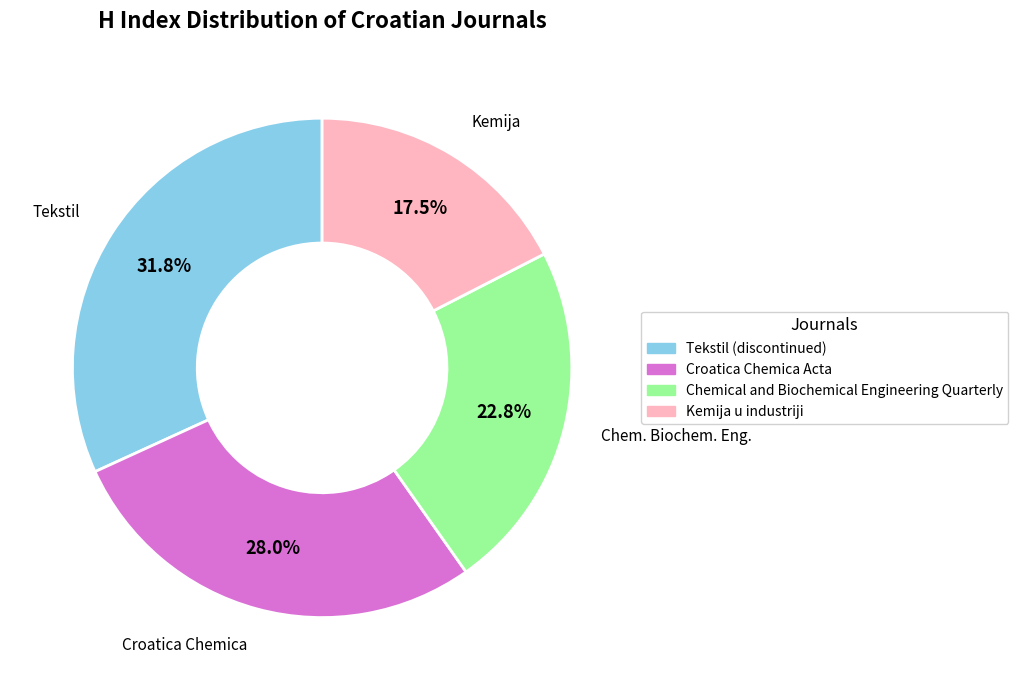

To the nearest percent, what is the average slice percentage?

25%